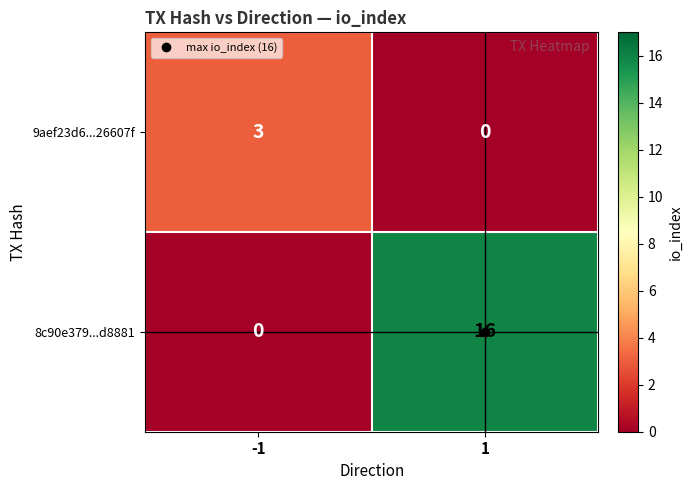

What is the maximum value shown in the chart?

16